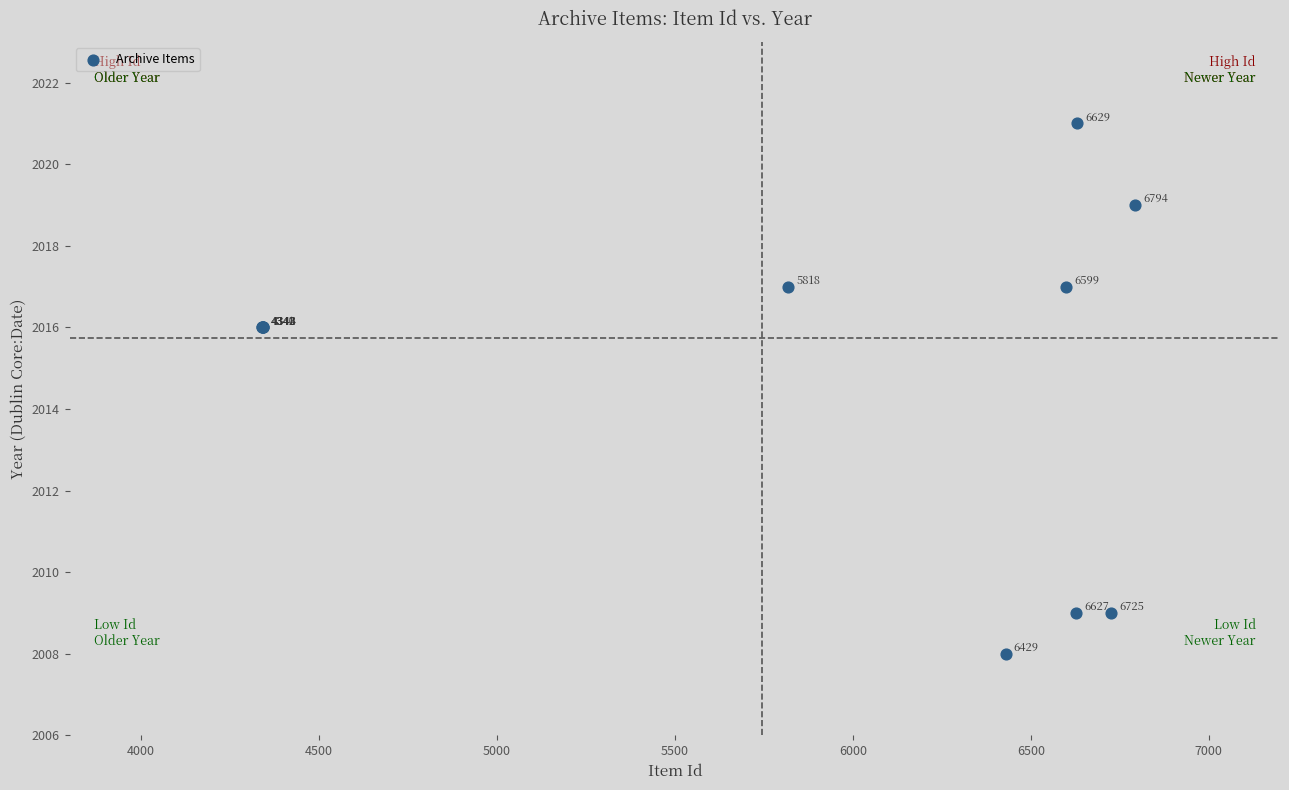

What Y value in the scatter plot is closest to 2014?

2016